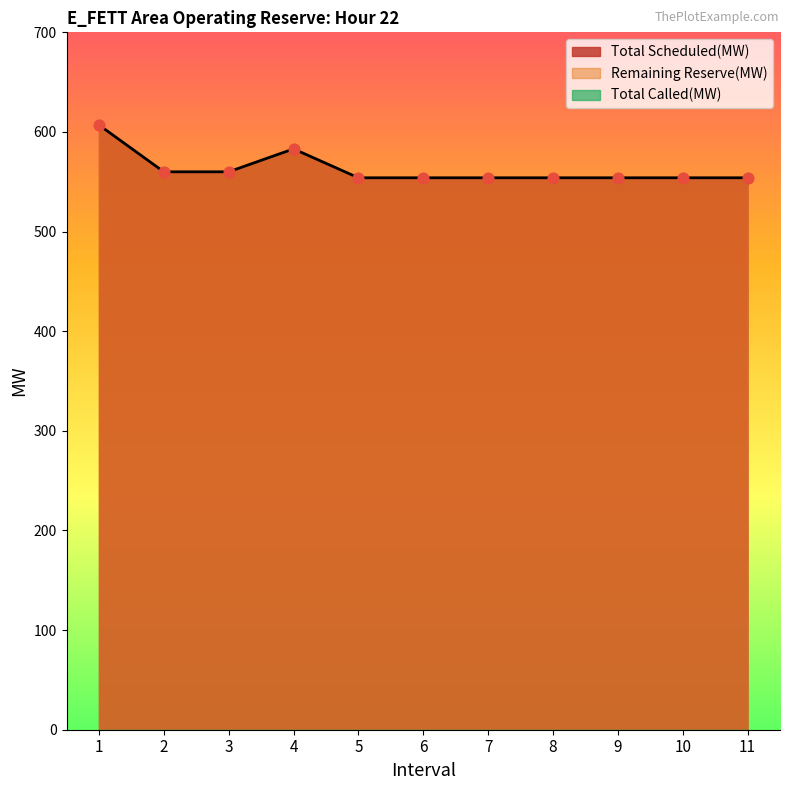

Which series has the largest Y range (max minus min)?

Total Scheduled(MW)